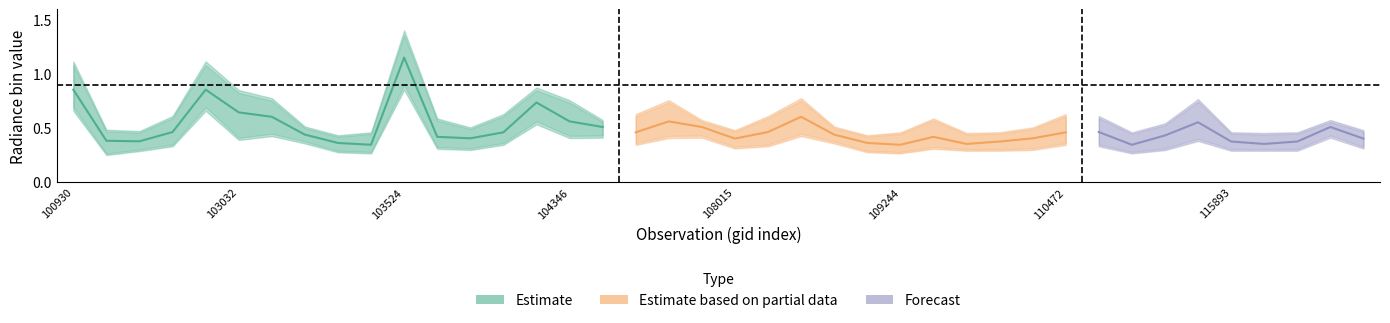

At which category does rade9_bin_1q reach its first local peak?

4